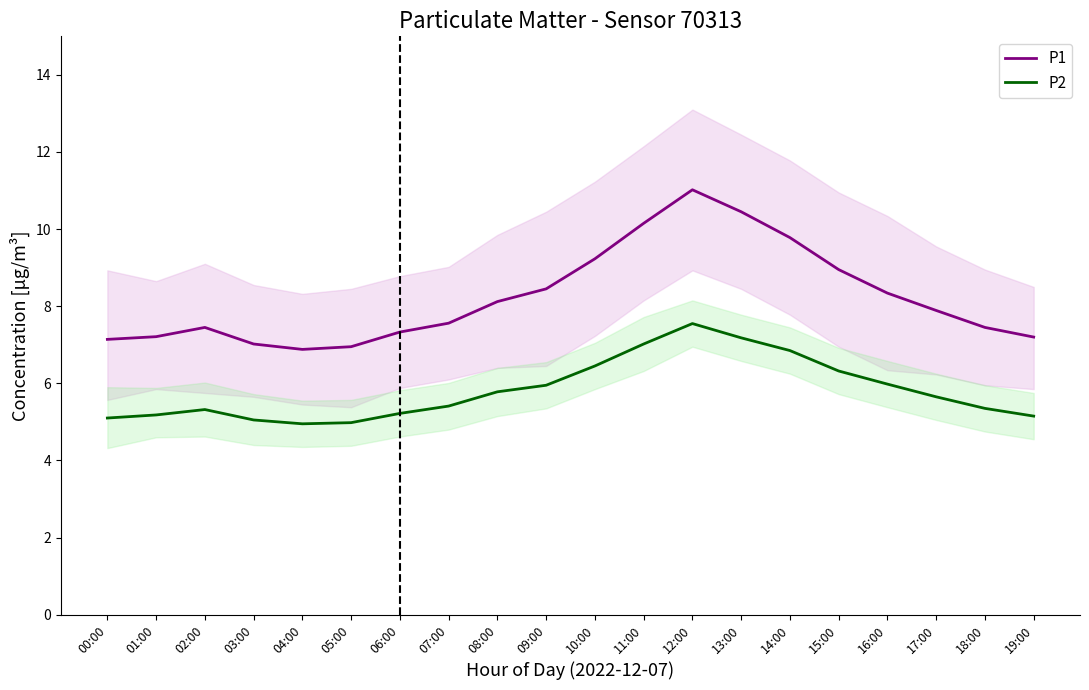

How many distinct data groups are displayed?

2